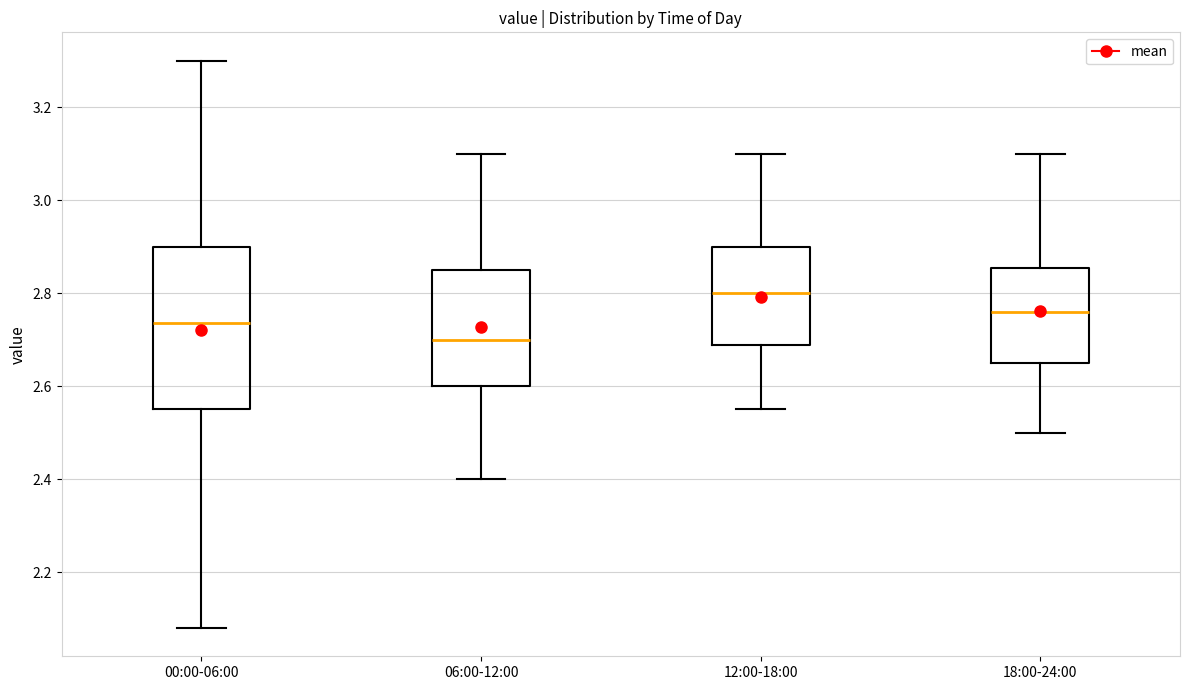

Which box is the tallest, from its lower edge to its upper edge?

00:00-06:00